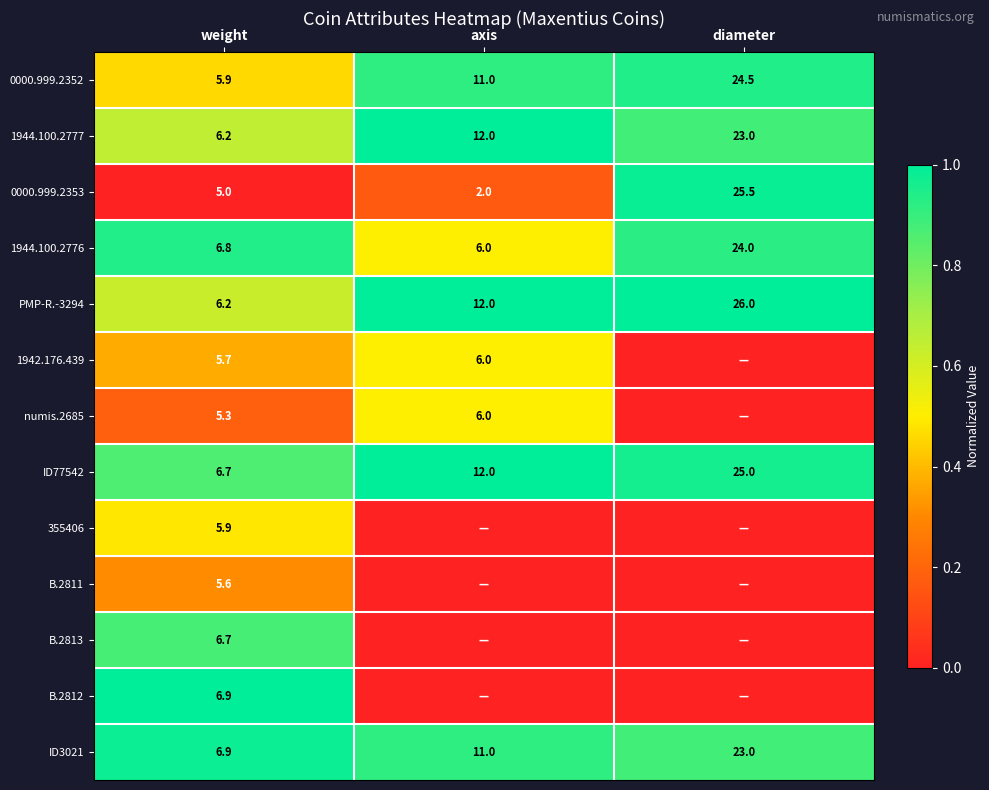

At which label is 0000.999.2353 closest to 13?

weight